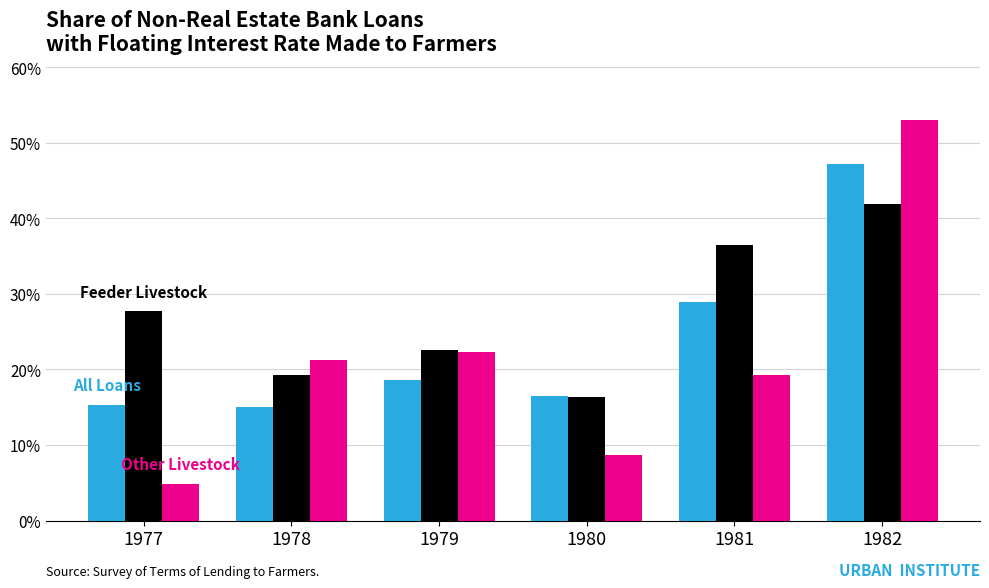

How many data points does each series have?

6